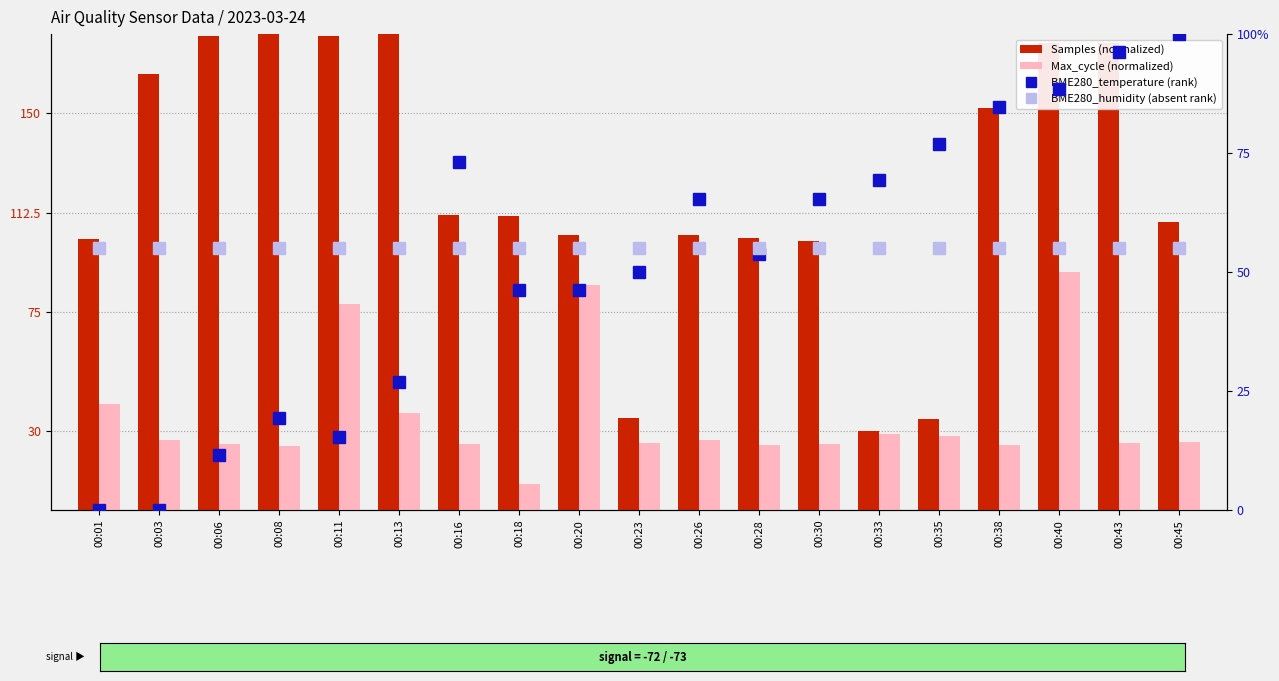

At which label is BME280_temperature (rank) closest to 50?

00:23